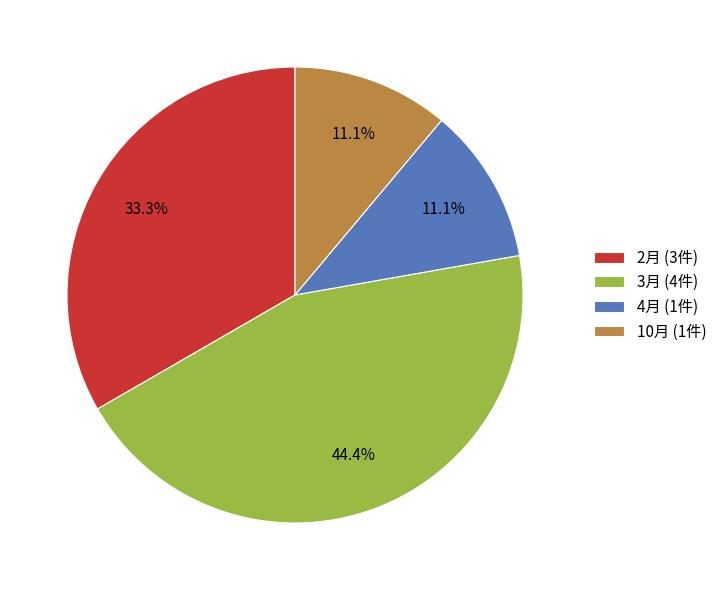

Combined, what portion of the pie is 3月 (4件) and 4月 (1件)?

55.6%